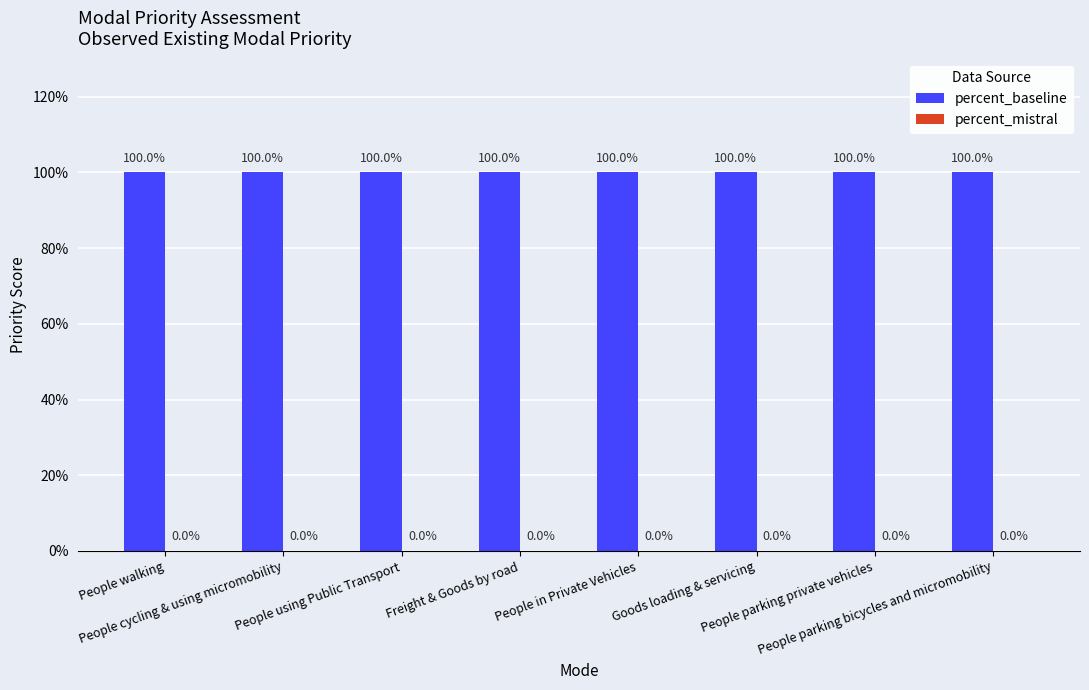

Between People in Private Vehicles and Goods loading & servicing, which series saw the biggest shift?

percent_baseline